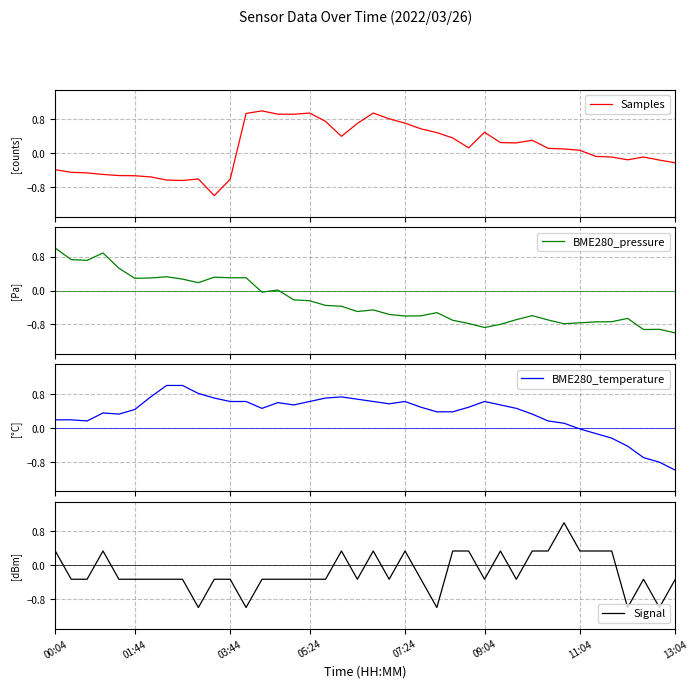

At which label does Signal reach its minimum?

9